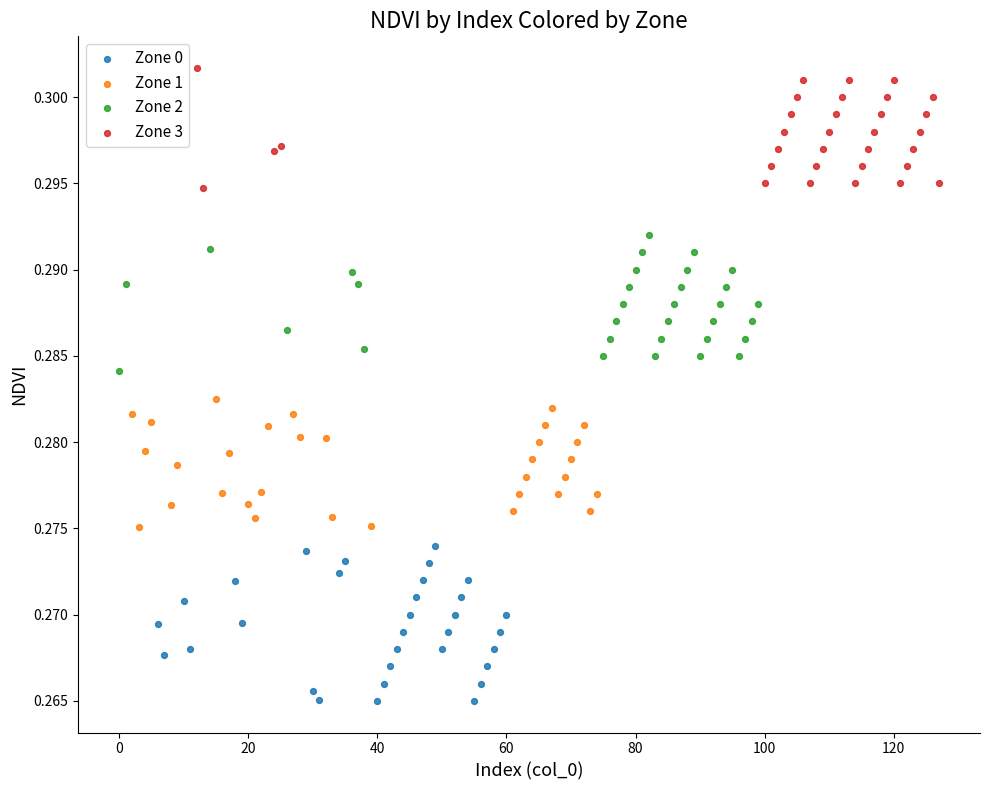

Which series reaches the minimum Y coordinate?

Zone 0